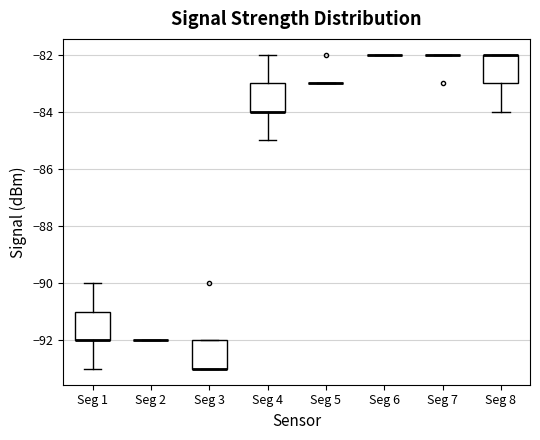

Where does the lower whisker of the box for Seg 1 end on the y-axis? The values are not printed on the chart, so give them approximately, as read against the axis.

-93